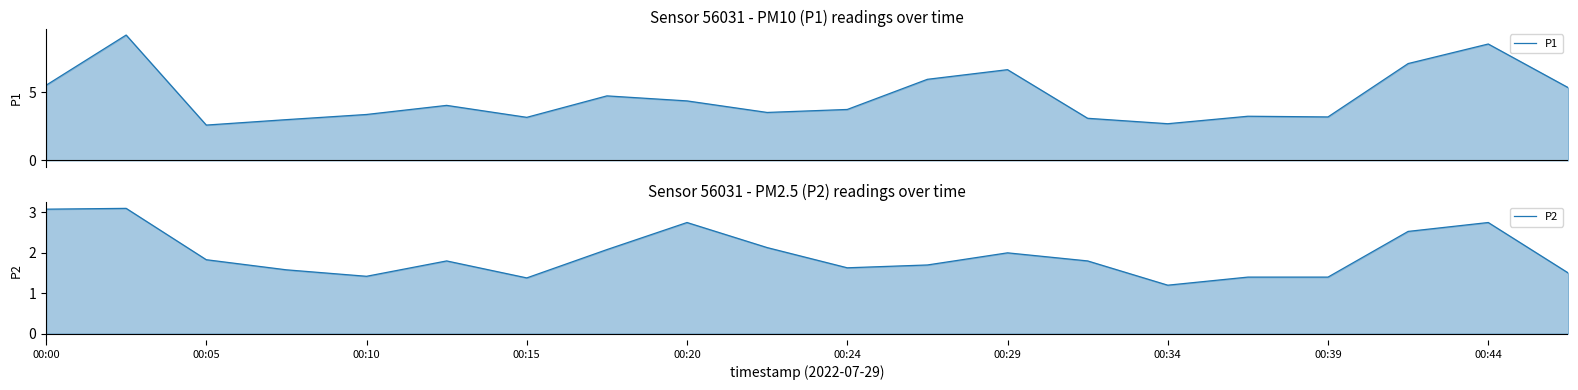

Is it true that P1 equals 0.5 at 00:34?

False